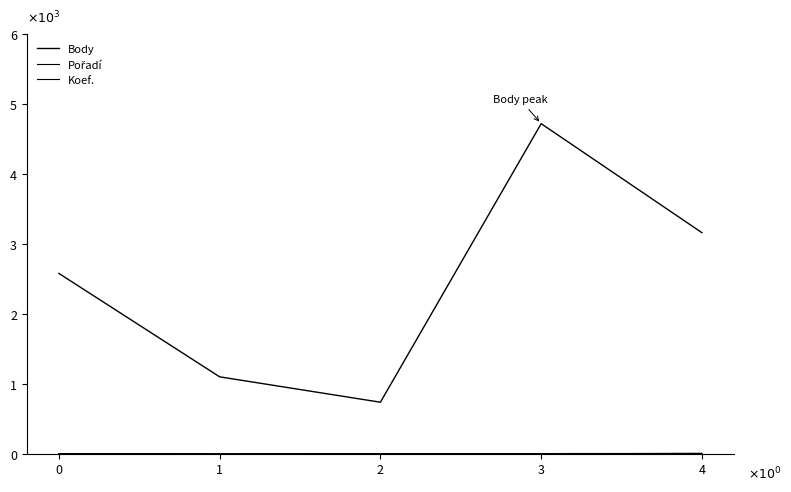

Where is the first local maximum for Body?

3